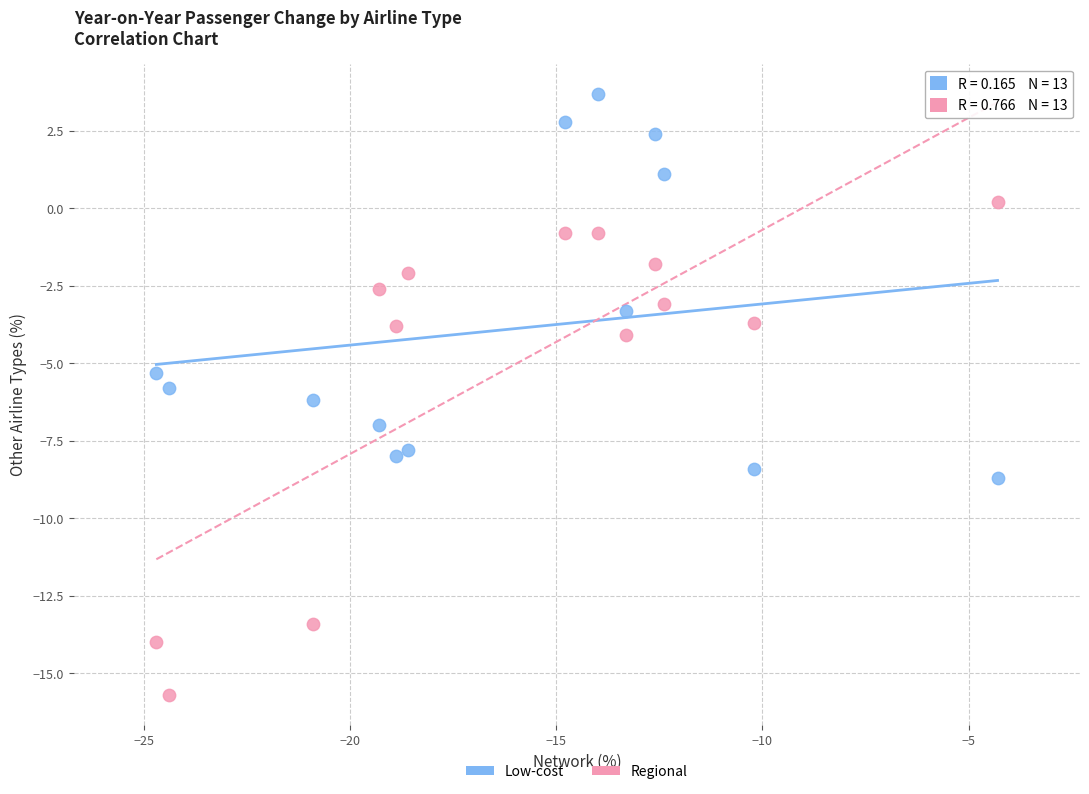

Which series reaches the maximum Y coordinate?

Low-cost